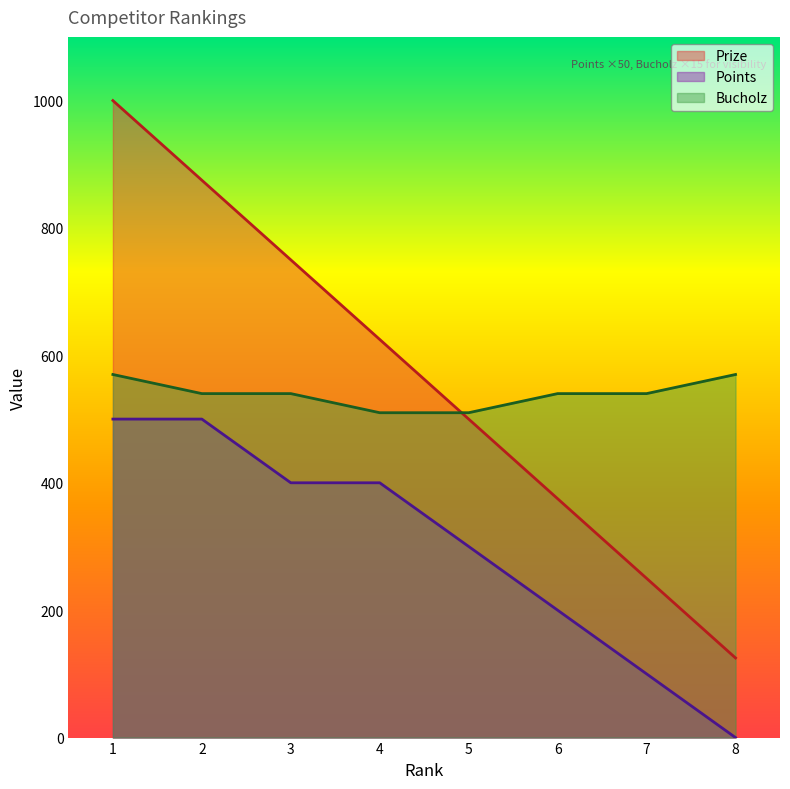

Which series has the widest spread of values?

Prize